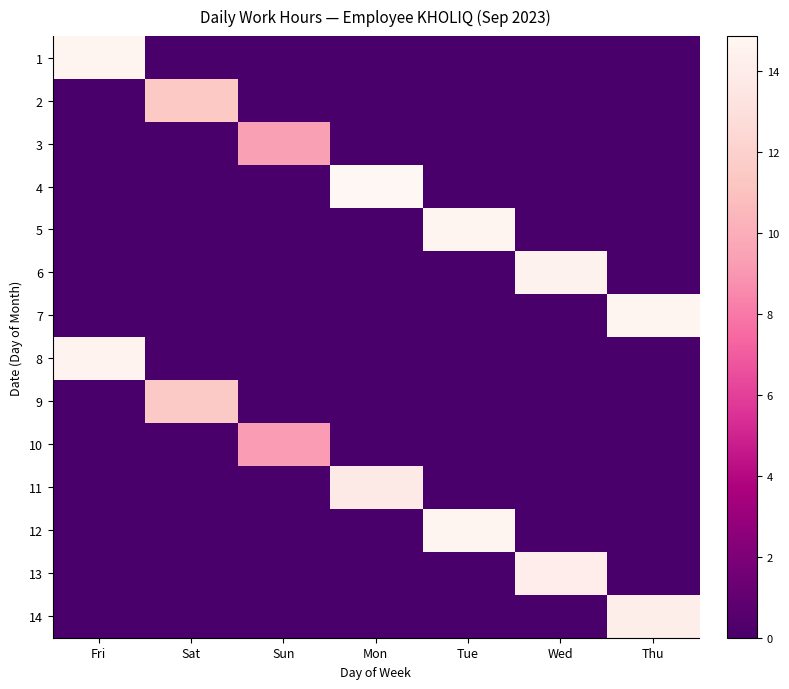

How many distinct data groups are displayed?

14